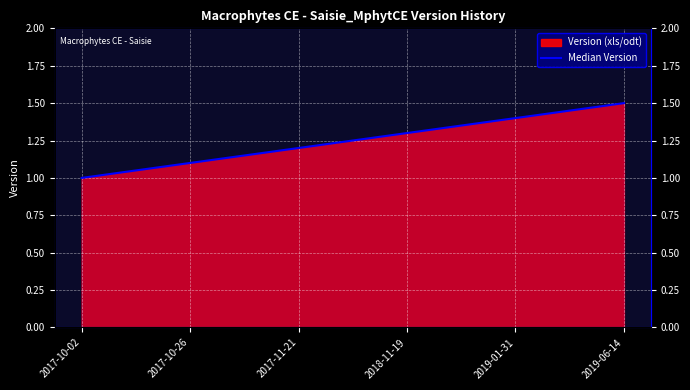

True or false: there are more than 2 points higher than both neighbors.

False